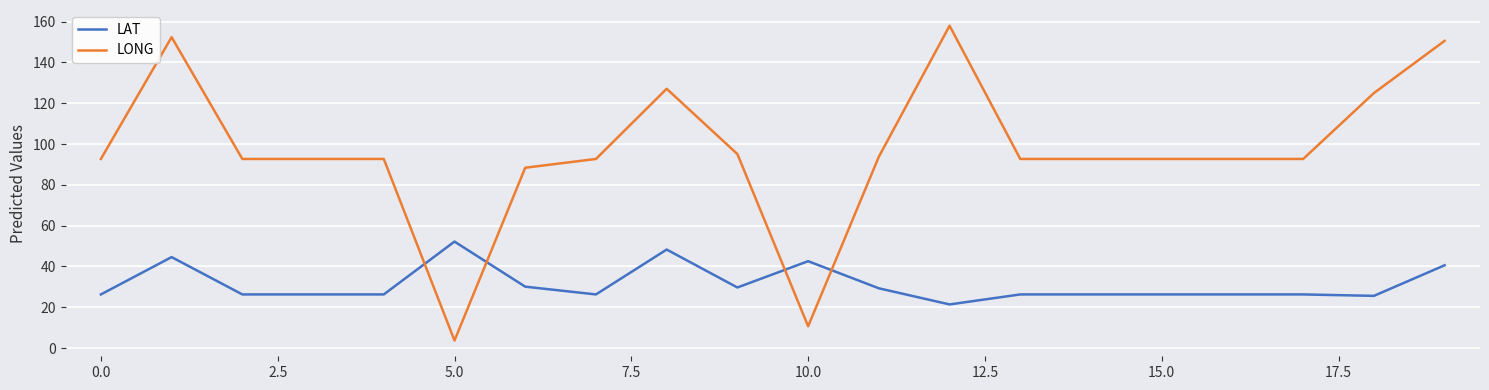

After their last crossing, which series has the higher values: LONG or LAT?

LONG